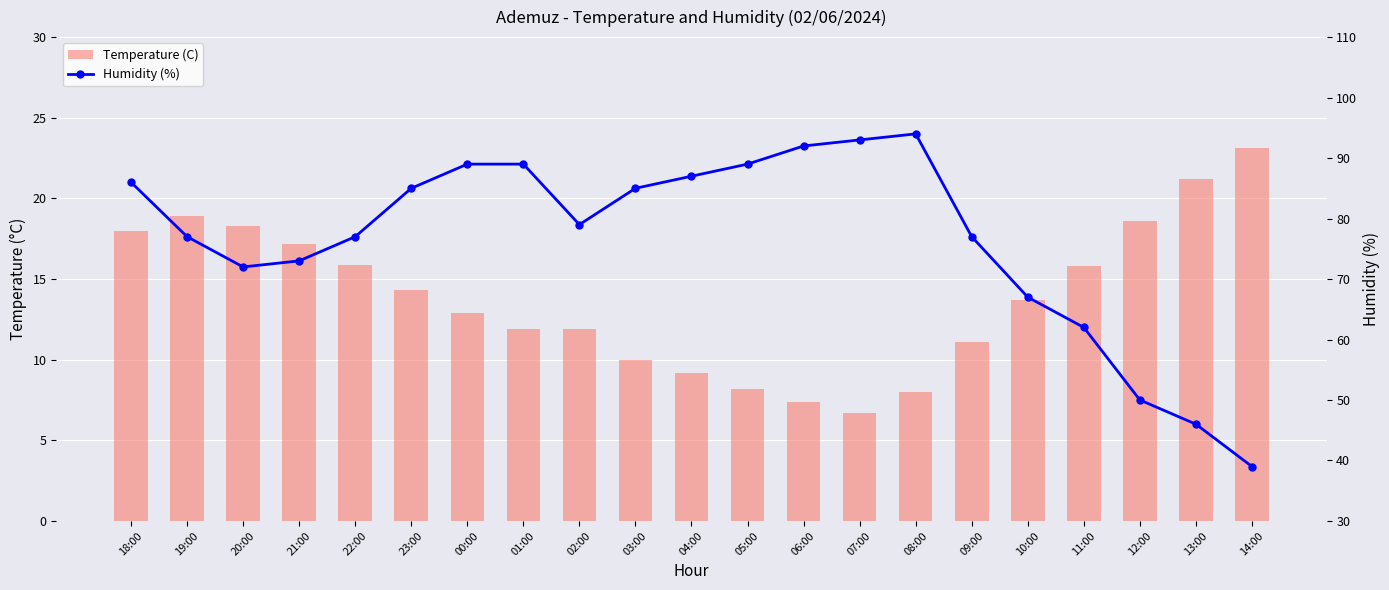

What are all the series names shown in the legend?

Temperature (C), Humidity (%)